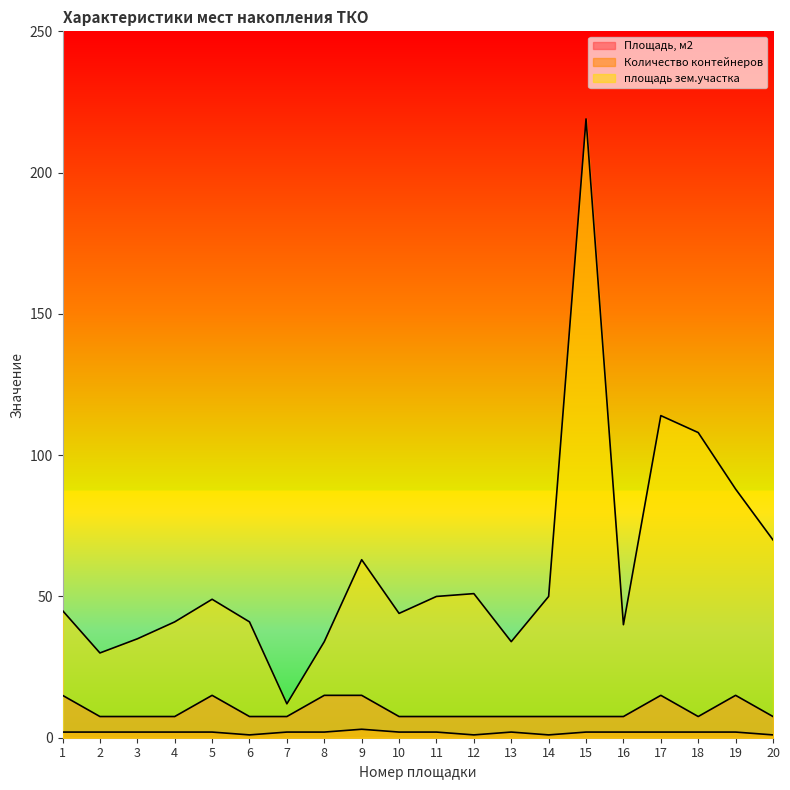

What is the sum of the Количество контейнеров values at 4 and 6?

3.0